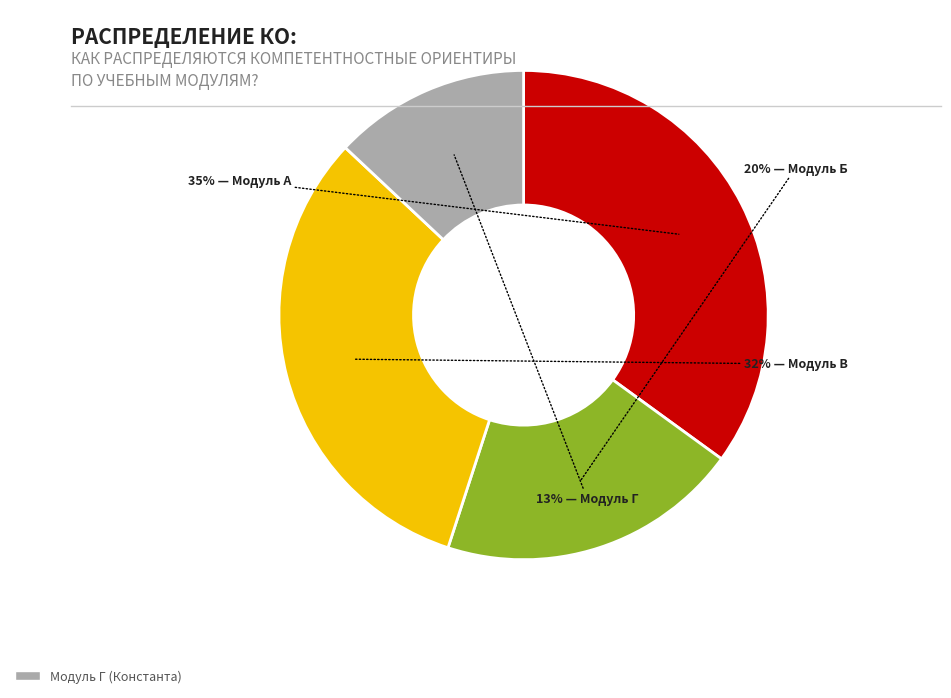

To the nearest percent, what is the difference between the largest and smallest slice percentages?

22%